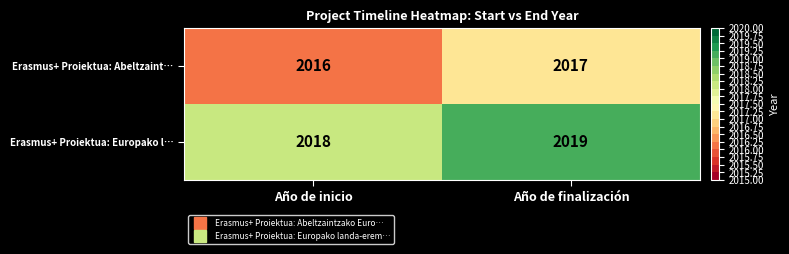

Rank the series by their average value, from highest to lowest.

Erasmus+ Proiektua: Europako l…, Erasmus+ Proiektua: Abeltzaint…